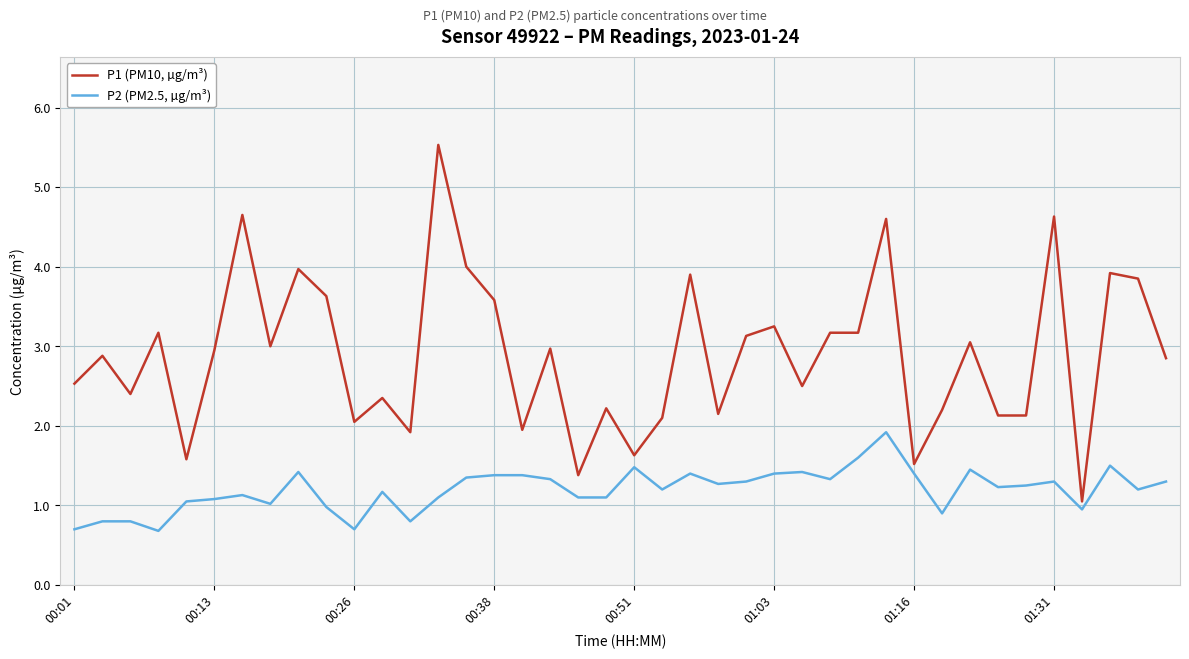

Which series has the largest total across all categories?

P1 (PM10, µg/m³)